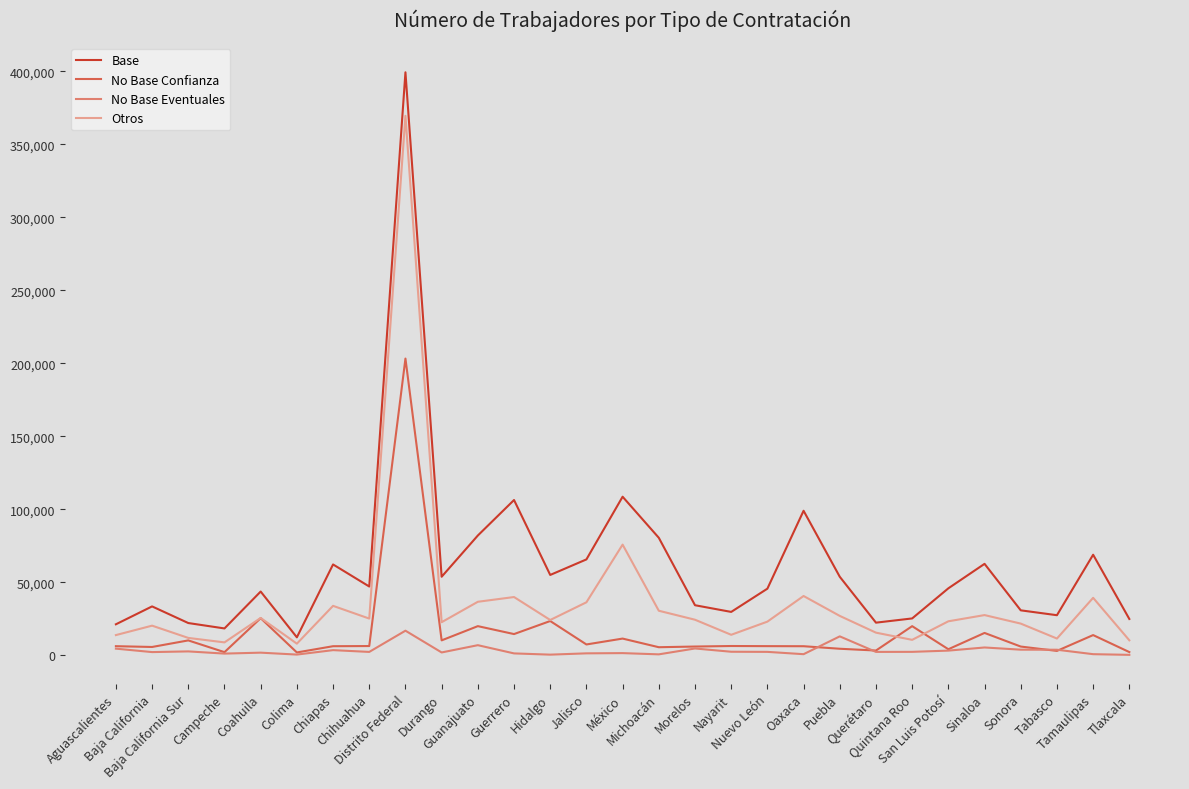

How many categories are shown in the chart?

29